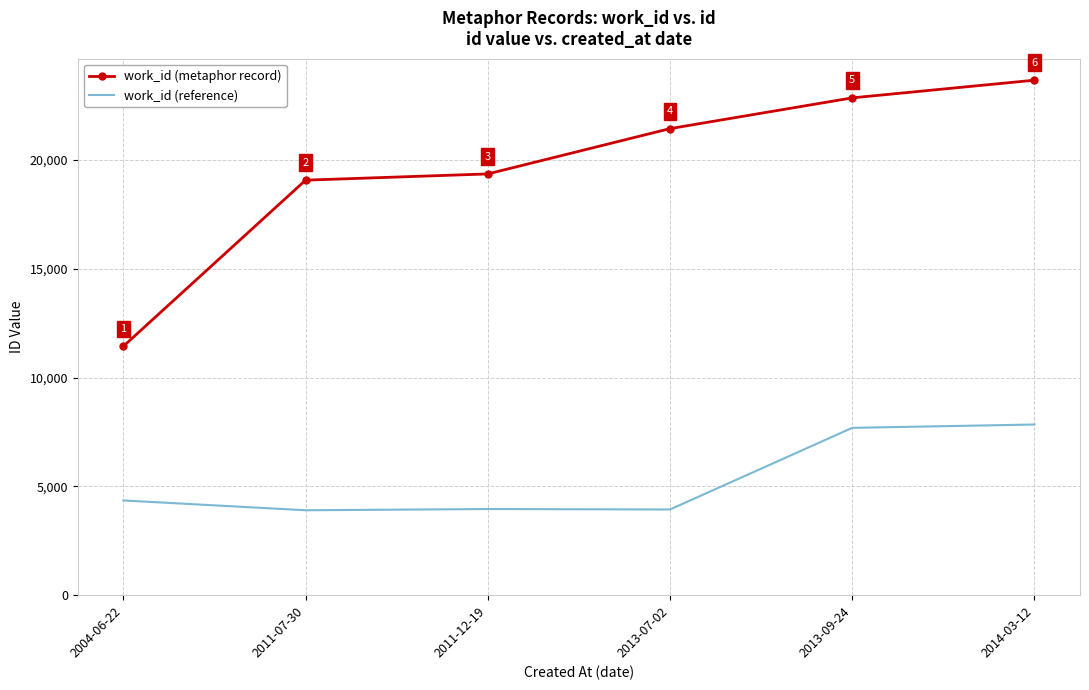

What position from the right is 2014-03-12?

1